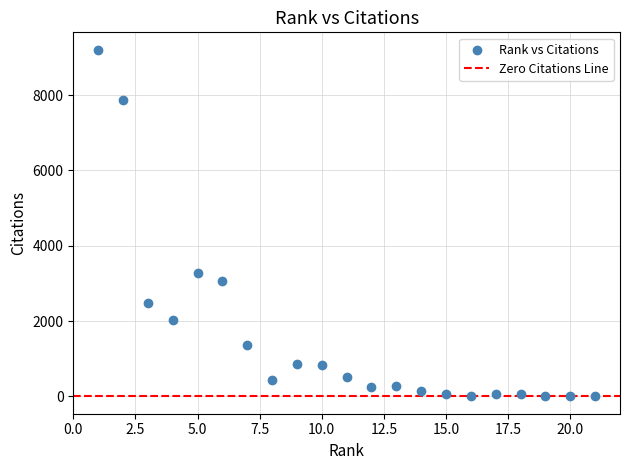

What is the range of X values (max minus min)?

20